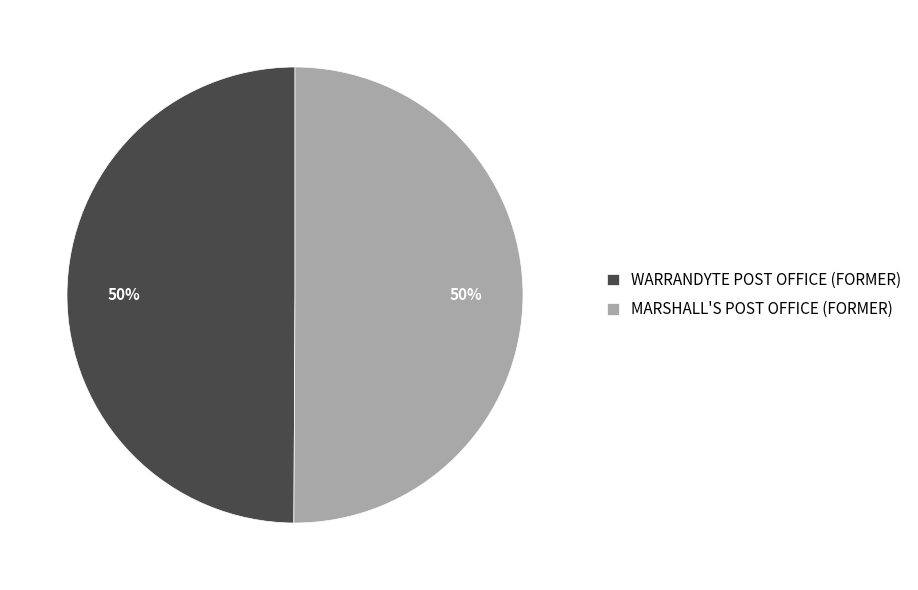

Is it true that MARSHALL'S POST OFFICE (FORMER) is 50% of the pie?

True